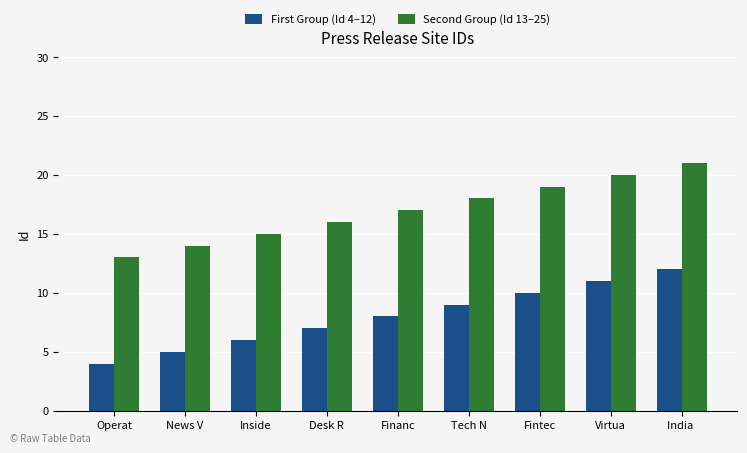

List the series in order of their overall mean, highest first.

Second Group (Id 13–25), First Group (Id 4–12)